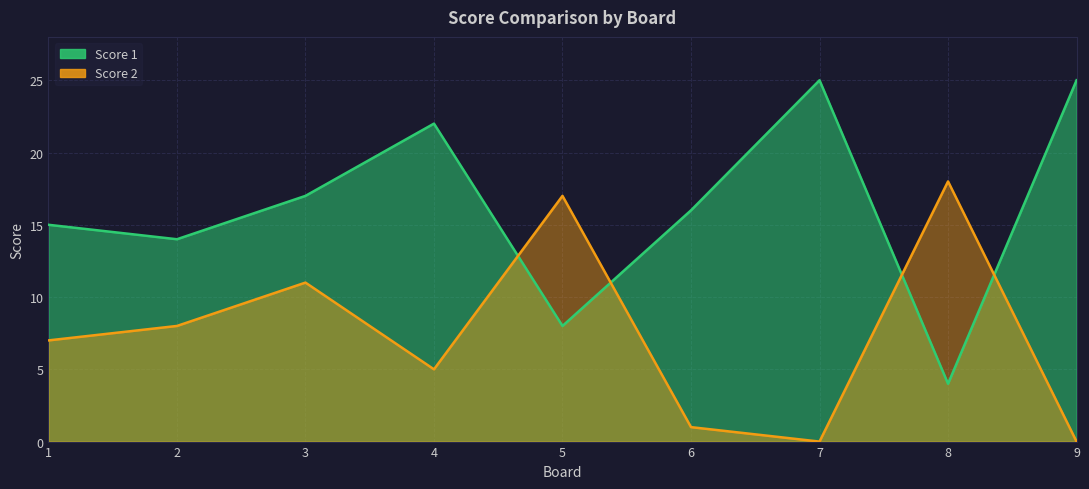

What is the total value across all series at 5?

25